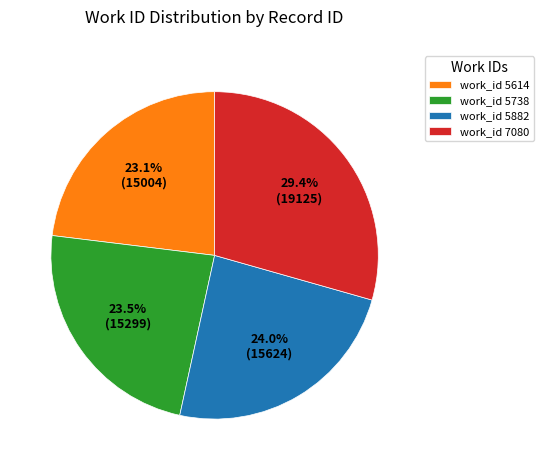

Approximately how many times larger is the value at work_id 5882 compared to work_id 5614?

1.0